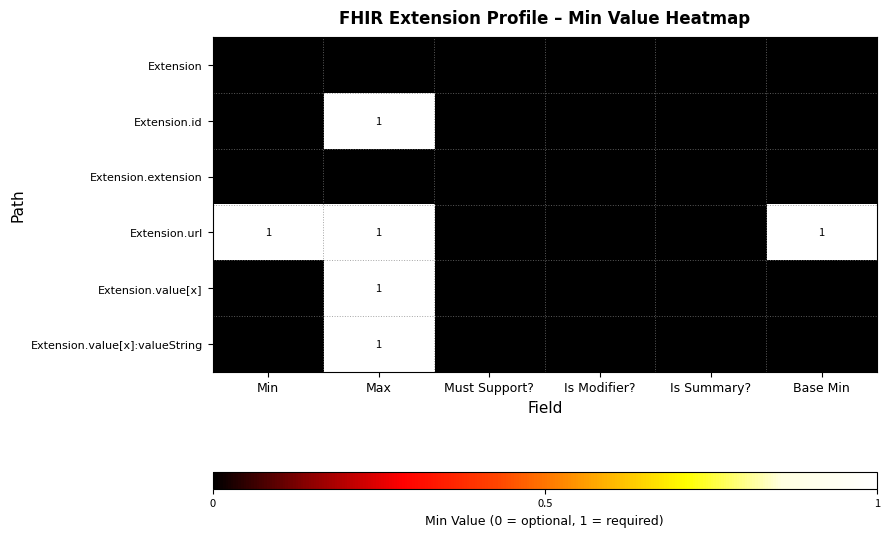

The value of Extension.extension at Must Support? is 0. True or false?

True